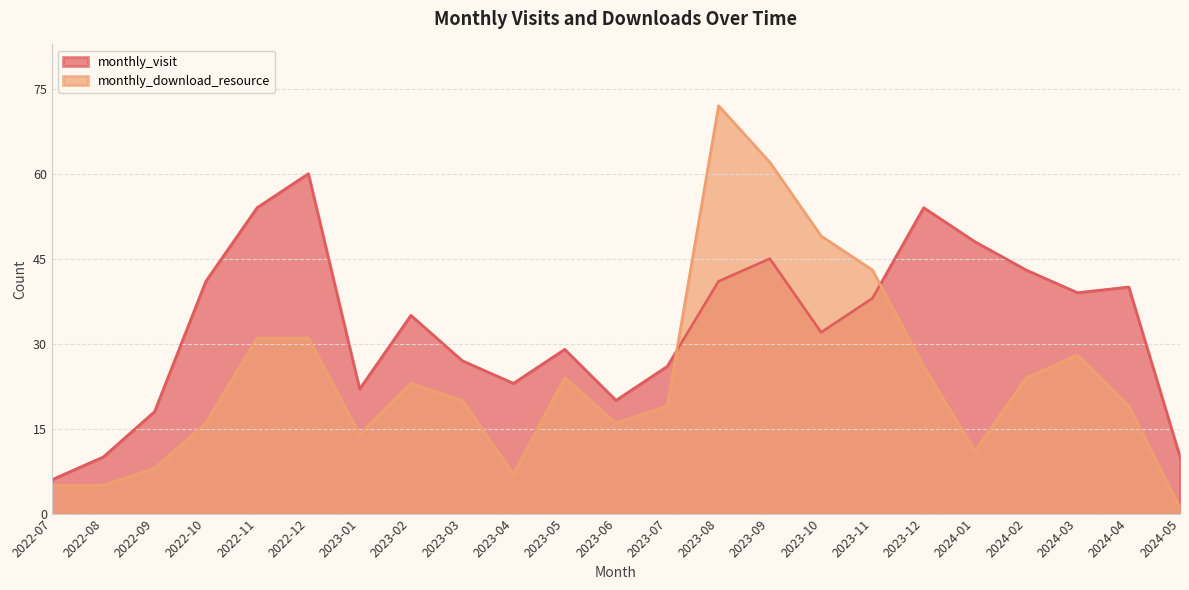

How many interior local peaks does the monthly_visit series have?

6